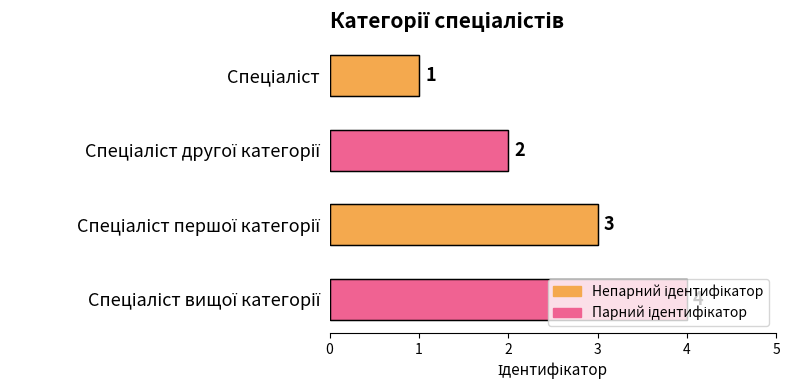

What is the value of the 4th bar from the top?

4